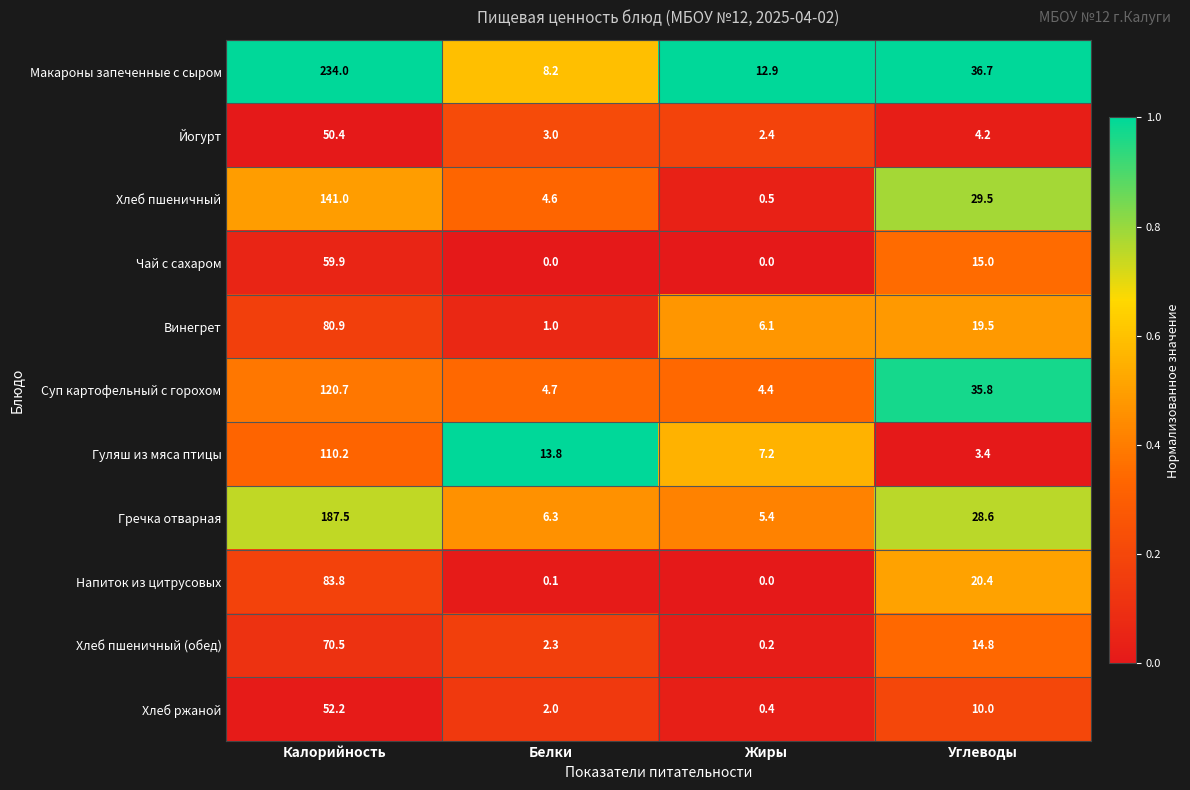

Which series changed the most between Жиры and Углеводы?

Суп картофельный с горохом